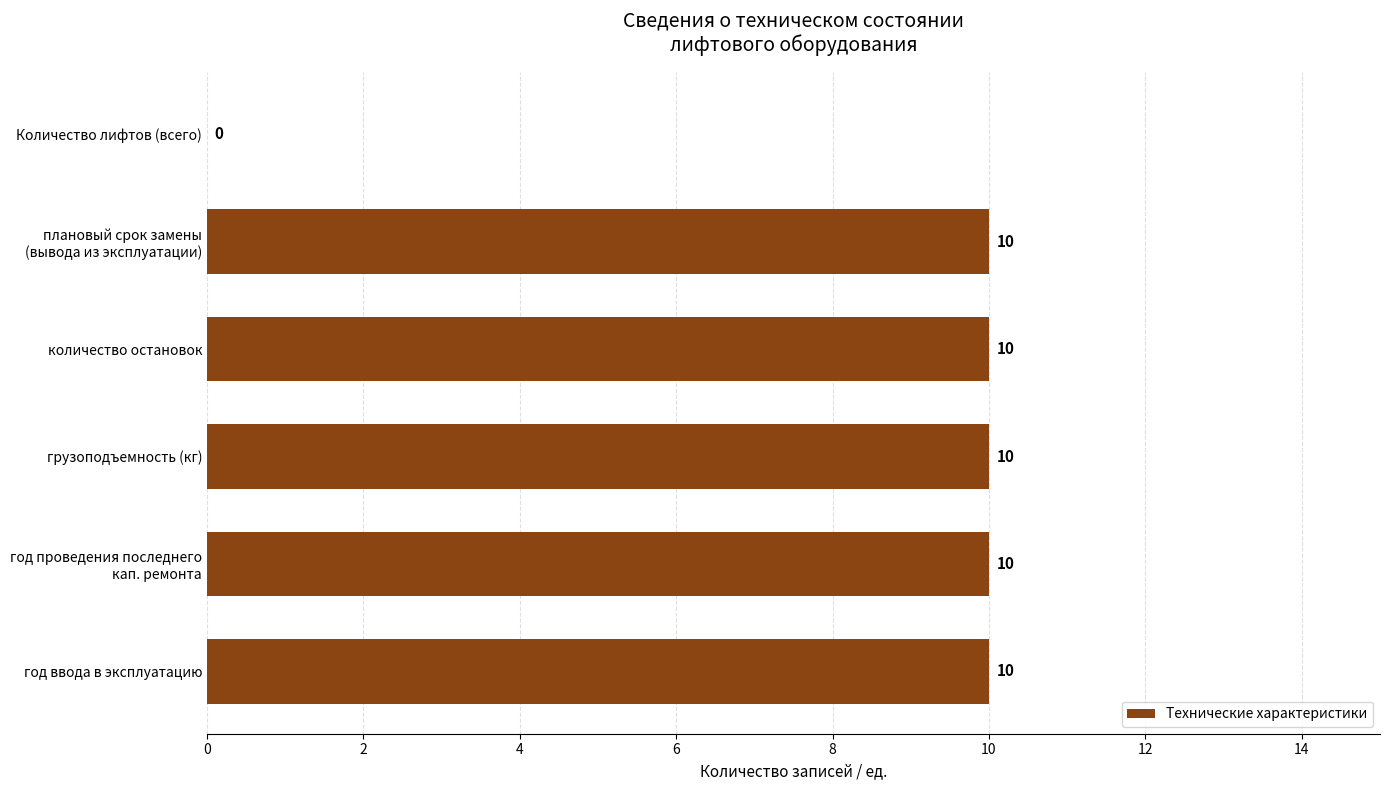

What is the maximum value shown in the chart?

10